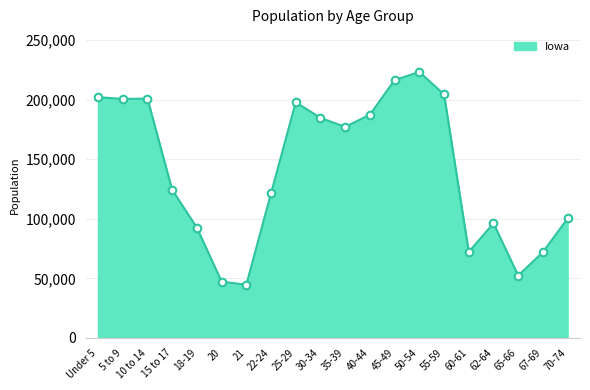

What is the difference between the values at 22-24 and 60-61?

49276